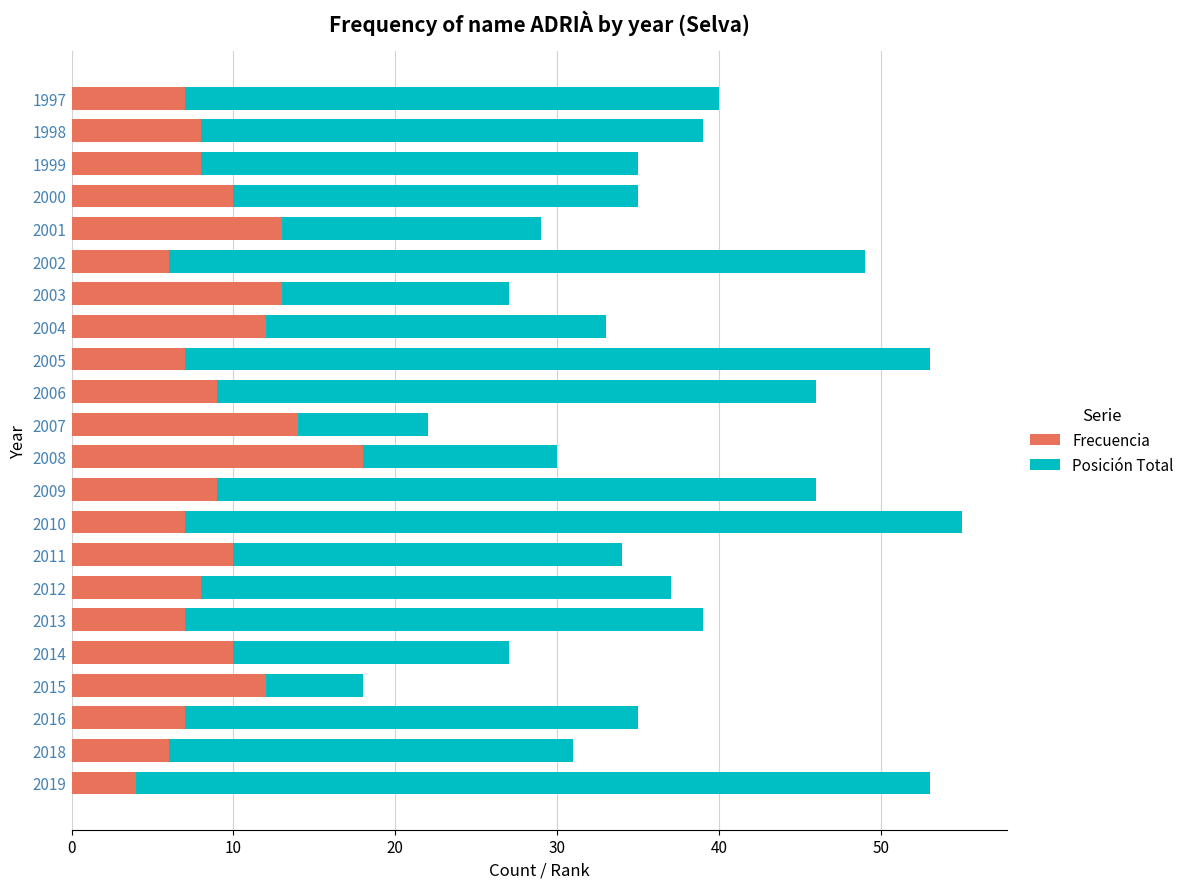

Which category has the highest value in the Frecuencia series?

2008